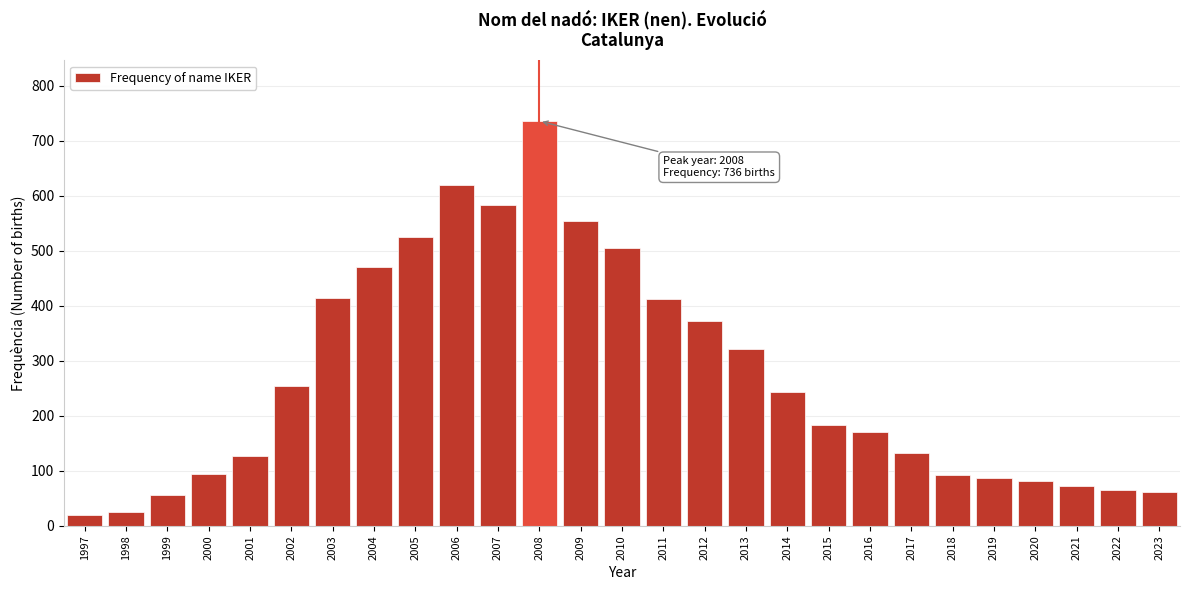

True or false: the data shows 414 at 2003.

True